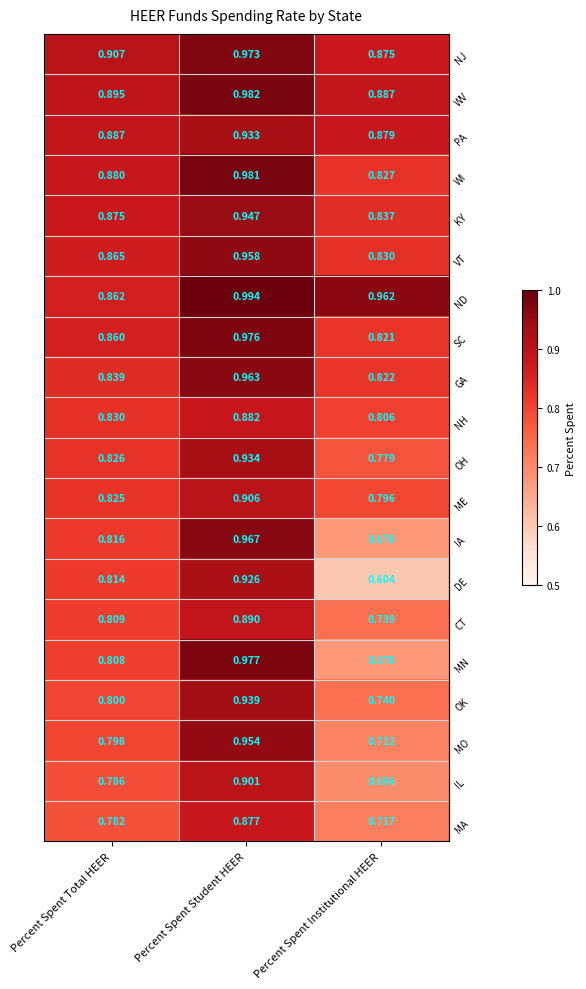

At which category is the sum across all series the highest?

Percent Spent Student HEER